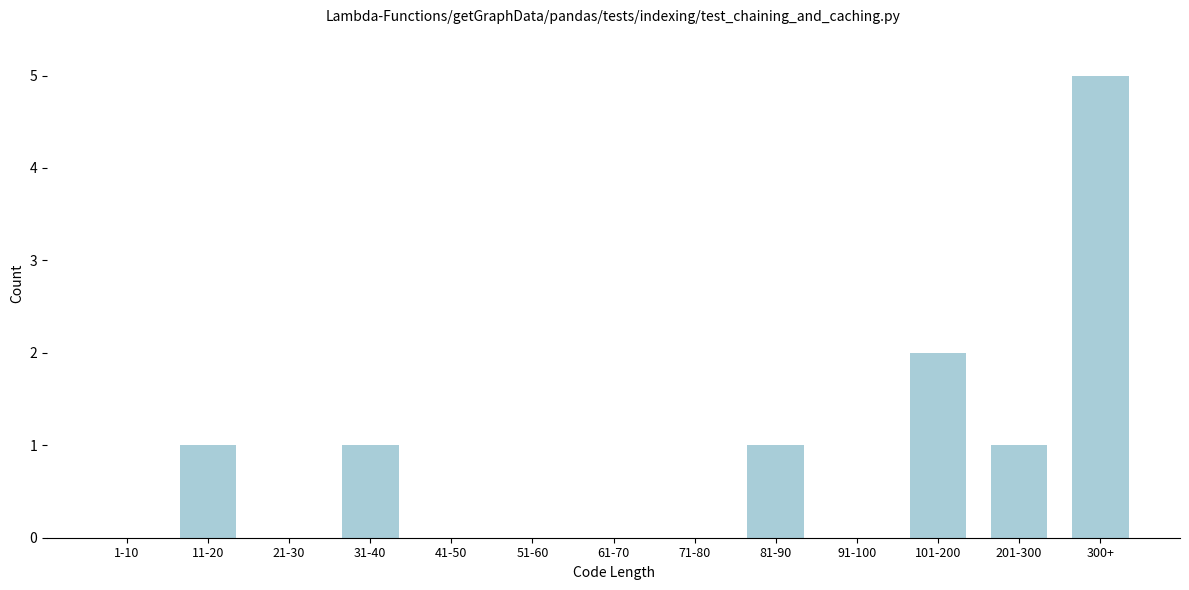

Reading left to right, what are all the values shown in this chart?

1-10=0	11-20=1	21-30=0	31-40=1	41-50=0	51-60=0	61-70=0	71-80=0	81-90=1	91-100=0	101-200=2	201-300=1	300+=5